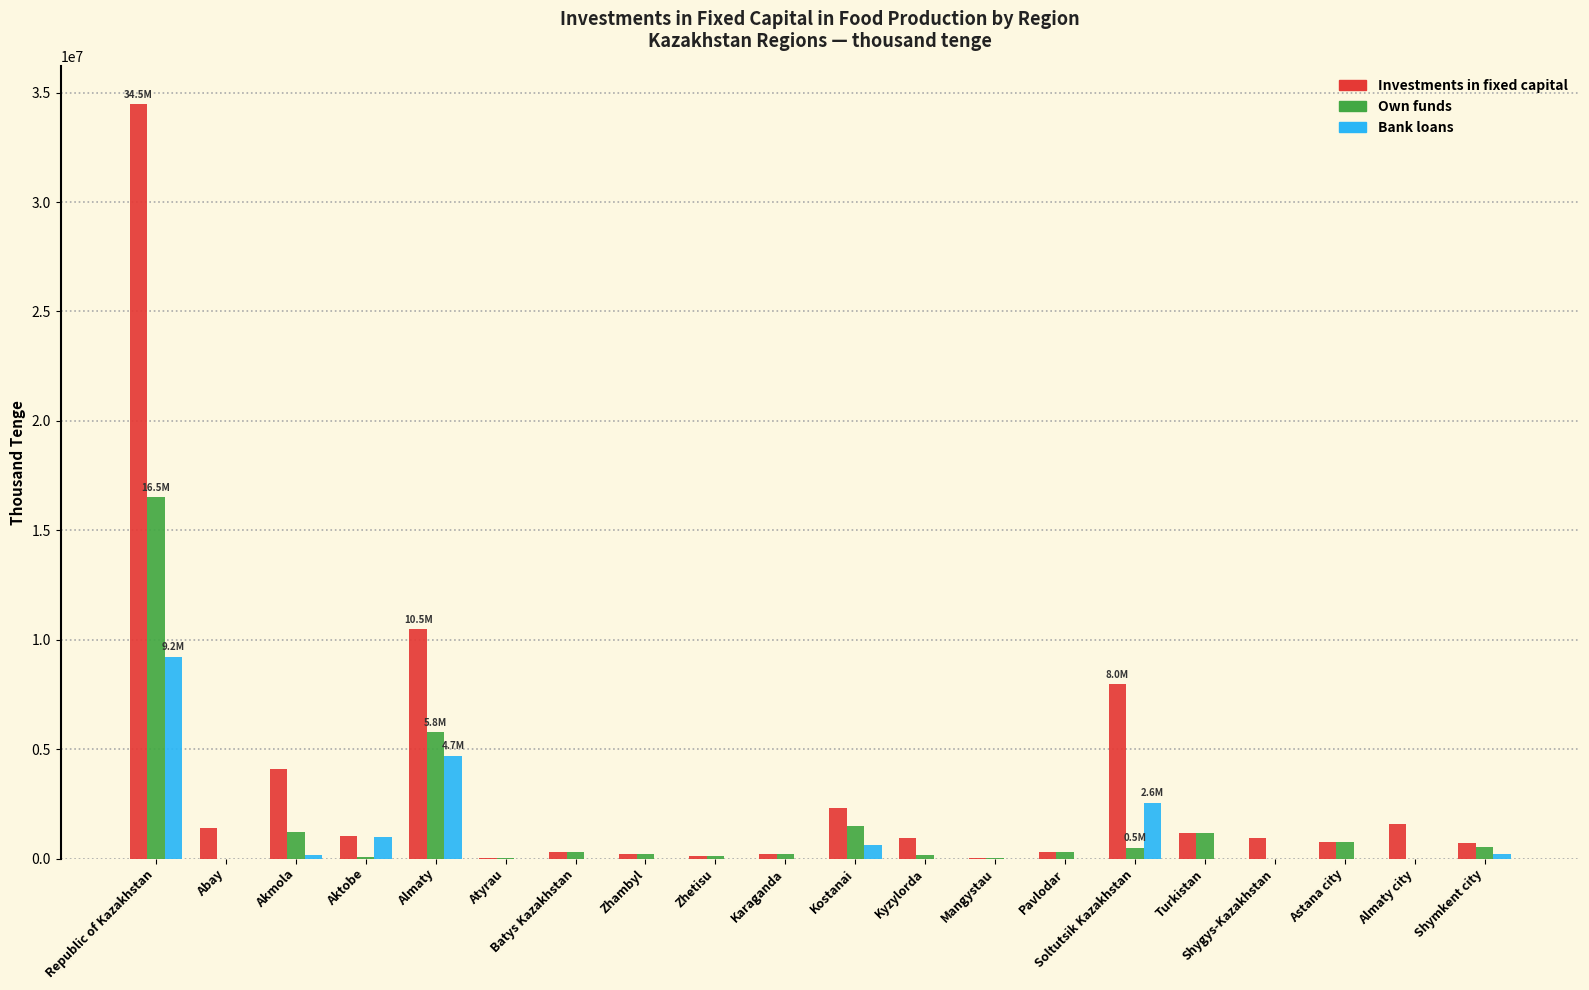

Where is Bank loans nearest to the value 4615946?

Almaty